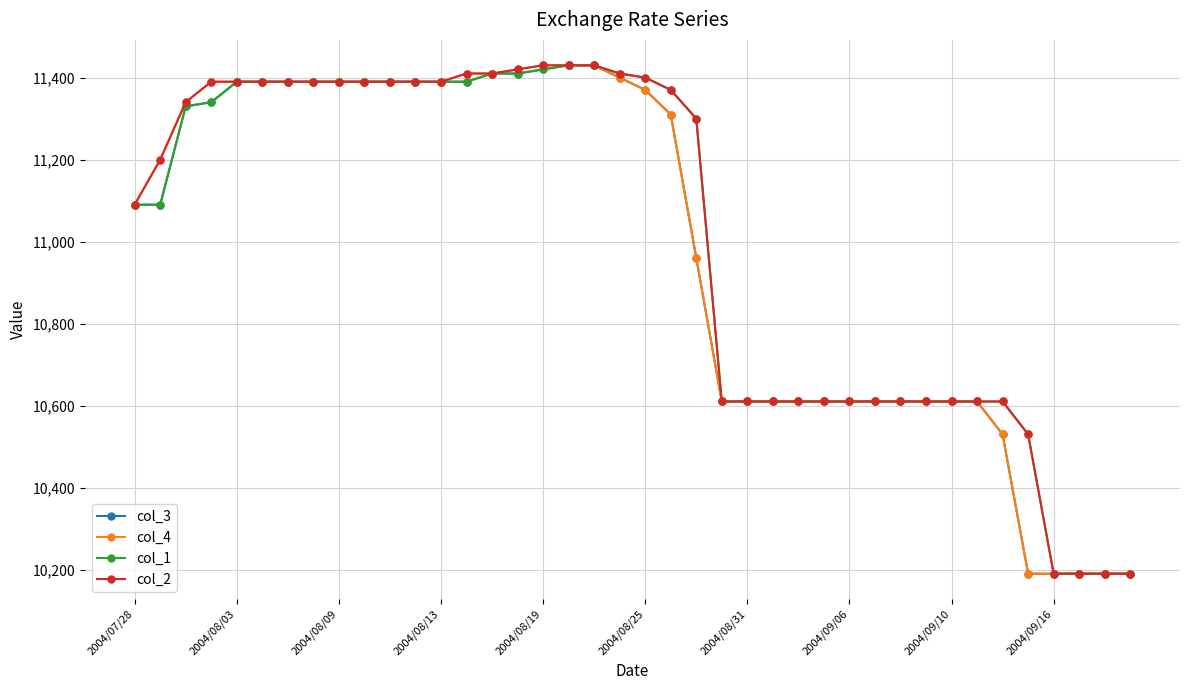

What is the greatest value displayed?

11430